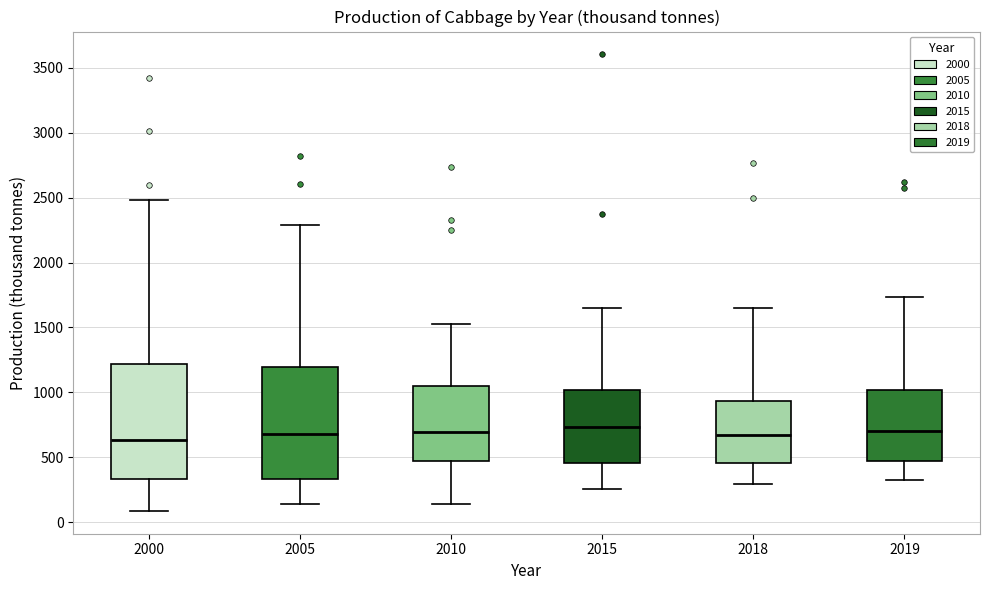

Reading left to right, read every box against the y-axis: the position of its median line, the range the box covers, and the ends of its whiskers. The values are not printed on the chart, so give them approximately, as read against the axis.

2000: median 650, box 350 to 1200, whiskers 100 to 2500
2005: median 700, box 350 to 1200, whiskers 150 to 2300
2010: median 700, box 500 to 1050, whiskers 150 to 1500
2015: median 750, box 450 to 1000, whiskers 250 to 1650
2018: median 650, box 450 to 950, whiskers 300 to 1650
2019: median 700, box 450 to 1000, whiskers 300 to 1750